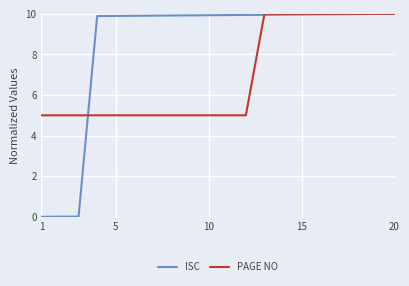

Which series has the largest total across all categories?

ISC